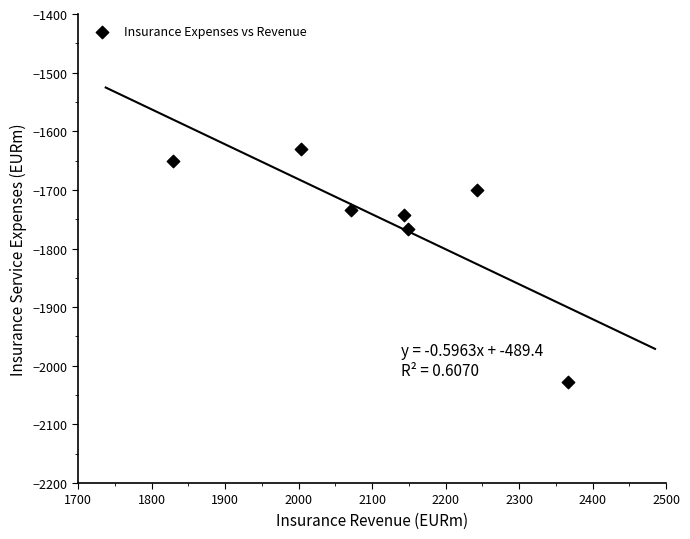

What Y value in the scatter plot is closest to -1828?

-1766.0